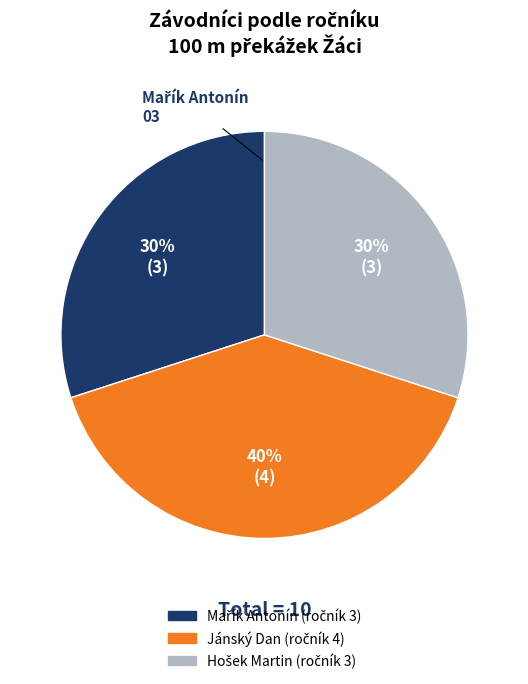

To the nearest percent, what is the difference between the largest and smallest slice percentages?

10%